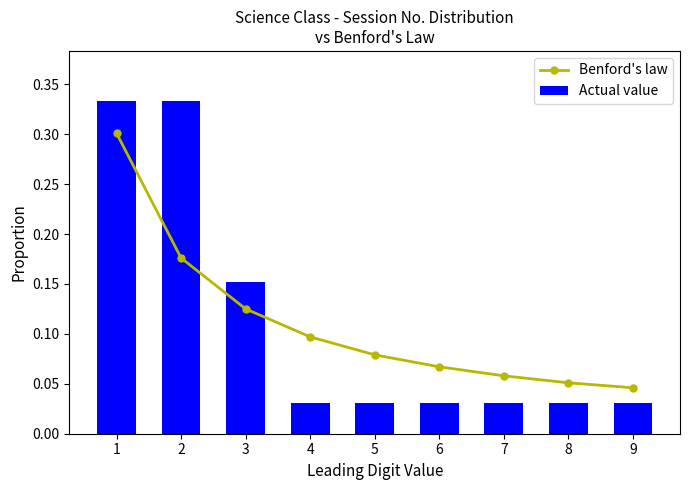

At which label does Benford's law reach its peak?

1